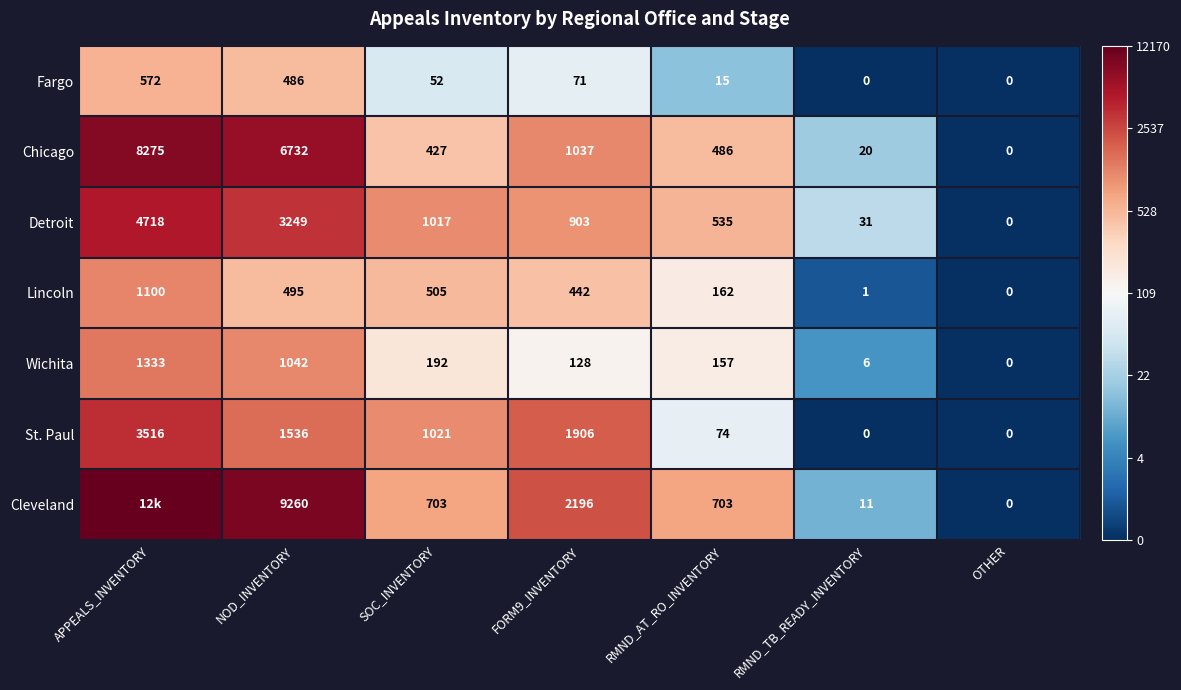

Is the value of Detroit at RMND_TB_READY_INVENTORY greater than the value of Cleveland at NOD_INVENTORY?

No